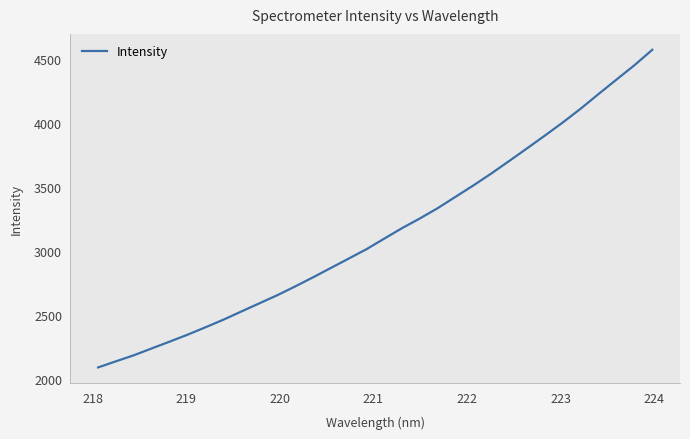

What is the maximum value shown in the chart?

4568.2